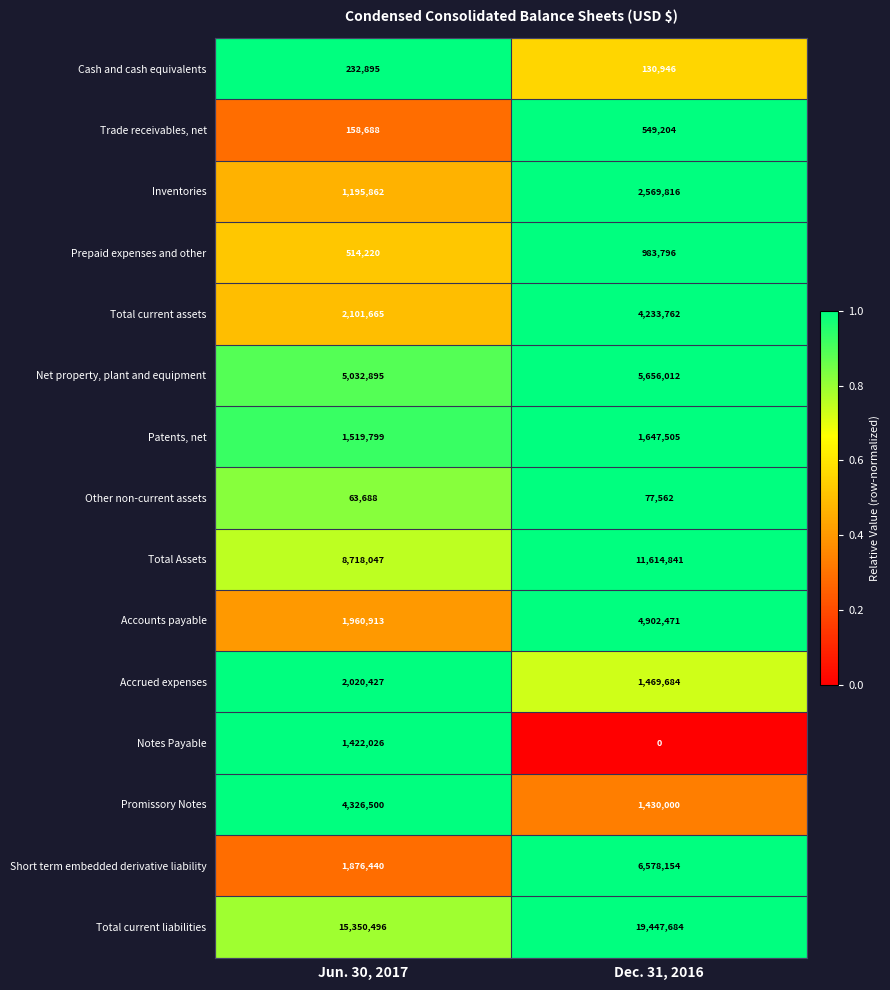

The value of Other non-current assets at Jun. 30, 2017 is 63688. True or false?

True